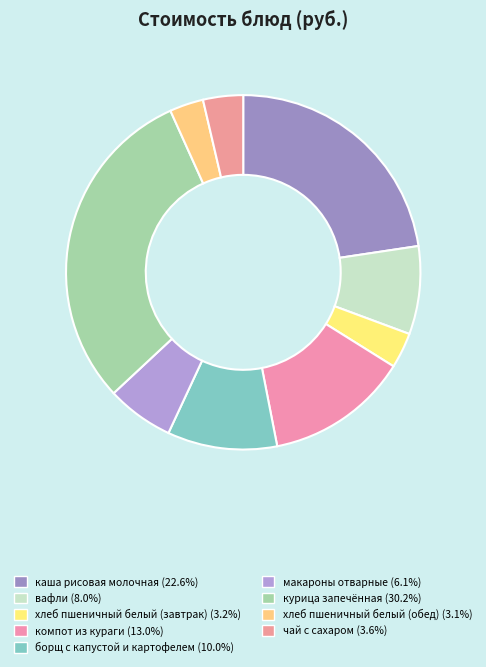

Count the number of slices in the pie.

9